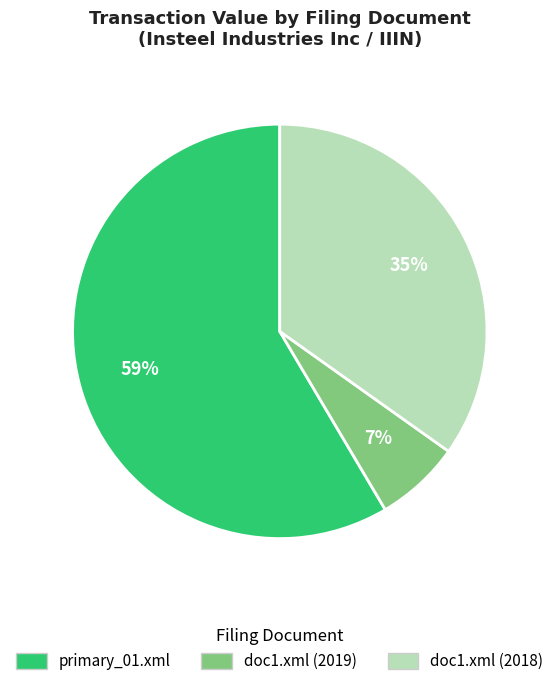

Is the sum of doc1.xml (2019) and doc1.xml (2018) greater than half?

No